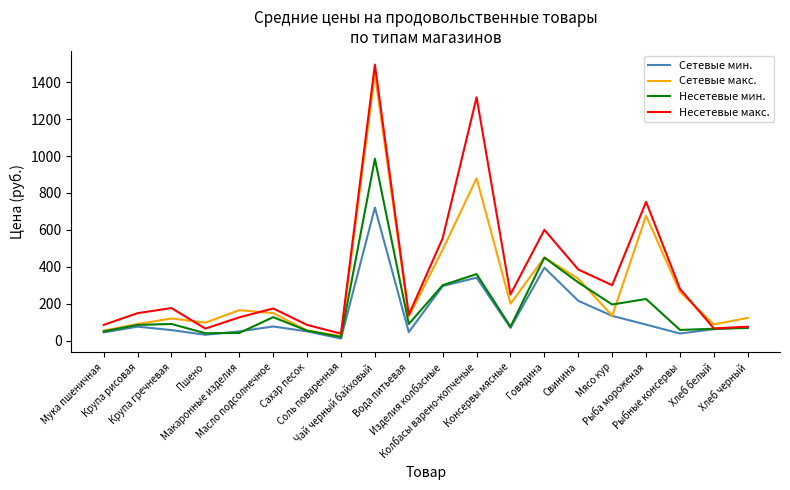

Where is the first local maximum for Сетевые макс.?

Крупа гречневая